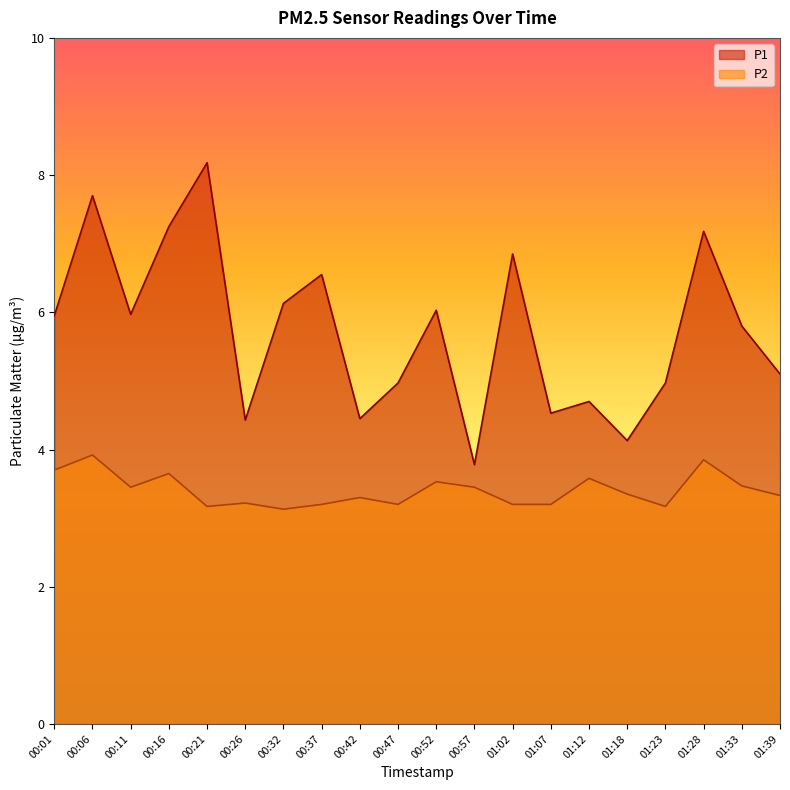

In P2, how many points are higher than both neighbors (excluding endpoints)?

7